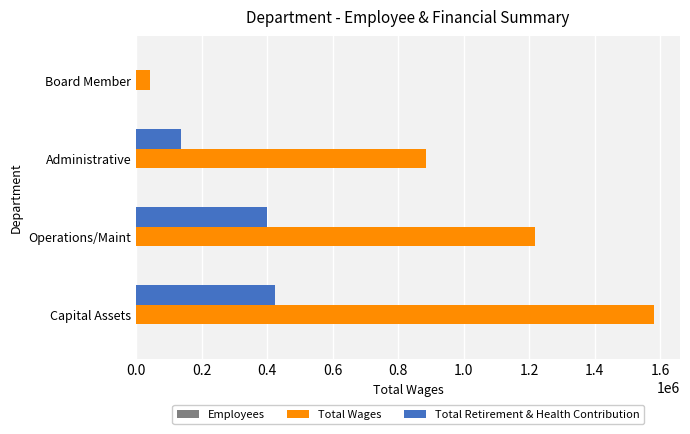

How many data points does each series have?

4